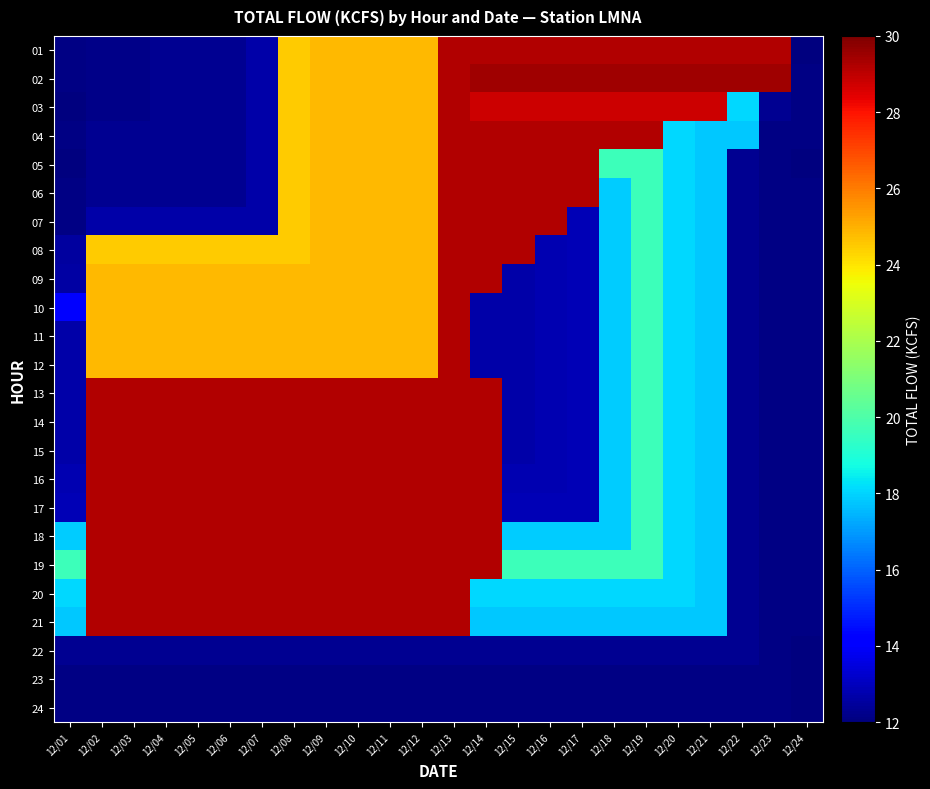

Reading left to right, list all the values displayed in this chart.

01: 12/01=12.1	12/02=12.2	12/03=12.2	12/04=12.3	12/05=12.3	12/06=12.3	12/07=12.7	12/08=24.5	12/09=24.8	12/10=24.8	12/11=24.8	12/12=24.8	12/13=29.2	12/14=29.2	12/15=29.2	12/16=29.2	12/17=29.2	12/18=29.2	12/19=29.2	12/20=29.2	12/21=29.2	12/22=29.2	12/23=29.2	12/24=12.0
02: 12/01=12.1	12/02=12.2	12/03=12.2	12/04=12.3	12/05=12.3	12/06=12.3	12/07=12.7	12/08=24.5	12/09=24.8	12/10=24.8	12/11=24.8	12/12=24.8	12/13=29.2	12/14=29.5	12/15=29.5	12/16=29.5	12/17=29.5	12/18=29.5	12/19=29.5	12/20=29.5	12/21=29.5	12/22=29.5	12/23=29.5	12/24=12.1
03: 12/01=12.0	12/02=12.2	12/03=12.2	12/04=12.3	12/05=12.3	12/06=12.3	12/07=12.7	12/08=24.5	12/09=24.8	12/10=24.8	12/11=24.8	12/12=24.8	12/13=29.2	12/14=28.8	12/15=28.8	12/16=28.8	12/17=28.8	12/18=28.8	12/19=28.8	12/20=28.8	12/21=28.8	12/22=18.1	12/23=12.3	12/24=12.1
04: 12/01=12.1	12/02=12.3	12/03=12.3	12/04=12.3	12/05=12.3	12/06=12.3	12/07=12.7	12/08=24.5	12/09=24.8	12/10=24.8	12/11=24.8	12/12=24.8	12/13=29.2	12/14=29.2	12/15=29.2	12/16=29.2	12/17=29.2	12/18=29.2	12/19=29.2	12/20=18.1	12/21=17.8	12/22=17.8	12/23=12.1	12/24=12.1
05: 12/01=12.0	12/02=12.3	12/03=12.3	12/04=12.3	12/05=12.3	12/06=12.3	12/07=12.7	12/08=24.5	12/09=24.8	12/10=24.8	12/11=24.8	12/12=24.8	12/13=29.2	12/14=29.2	12/15=29.2	12/16=29.2	12/17=29.2	12/18=19.6	12/19=19.6	12/20=18.1	12/21=17.8	12/22=12.3	12/23=12.1	12/24=12.0
06: 12/01=12.1	12/02=12.3	12/03=12.3	12/04=12.3	12/05=12.3	12/06=12.3	12/07=12.7	12/08=24.5	12/09=24.8	12/10=24.8	12/11=24.8	12/12=24.8	12/13=29.2	12/14=29.2	12/15=29.2	12/16=29.2	12/17=29.2	12/18=17.9	12/19=19.6	12/20=18.1	12/21=17.8	12/22=12.3	12/23=12.1	12/24=12.1
07: 12/01=12.1	12/02=12.7	12/03=12.7	12/04=12.7	12/05=12.7	12/06=12.7	12/07=12.7	12/08=24.5	12/09=24.8	12/10=24.8	12/11=24.8	12/12=24.8	12/13=29.2	12/14=29.2	12/15=29.2	12/16=29.2	12/17=12.9	12/18=17.9	12/19=19.6	12/20=18.1	12/21=17.8	12/22=12.3	12/23=12.1	12/24=12.1
08: 12/01=12.5	12/02=24.5	12/03=24.5	12/04=24.5	12/05=24.5	12/06=24.5	12/07=24.5	12/08=24.5	12/09=24.8	12/10=24.8	12/11=24.8	12/12=24.8	12/13=29.2	12/14=29.2	12/15=29.2	12/16=12.8	12/17=12.9	12/18=17.9	12/19=19.6	12/20=18.1	12/21=17.8	12/22=12.3	12/23=12.1	12/24=12.1
09: 12/01=12.6	12/02=24.8	12/03=24.8	12/04=24.8	12/05=24.8	12/06=24.8	12/07=24.8	12/08=24.8	12/09=24.8	12/10=24.8	12/11=24.8	12/12=24.8	12/13=29.2	12/14=29.2	12/15=12.7	12/16=12.8	12/17=12.9	12/18=17.9	12/19=19.6	12/20=18.1	12/21=17.8	12/22=12.3	12/23=12.1	12/24=12.1
10: 12/01=14.2	12/02=24.8	12/03=24.8	12/04=24.8	12/05=24.8	12/06=24.8	12/07=24.8	12/08=24.8	12/09=24.8	12/10=24.8	12/11=24.8	12/12=24.8	12/13=29.2	12/14=12.7	12/15=12.7	12/16=12.8	12/17=12.9	12/18=17.9	12/19=19.6	12/20=18.1	12/21=17.8	12/22=12.3	12/23=12.1	12/24=12.1
11: 12/01=12.7	12/02=24.8	12/03=24.8	12/04=24.8	12/05=24.8	12/06=24.8	12/07=24.8	12/08=24.8	12/09=24.8	12/10=24.8	12/11=24.8	12/12=24.8	12/13=29.2	12/14=12.7	12/15=12.7	12/16=12.8	12/17=12.9	12/18=17.9	12/19=19.6	12/20=18.1	12/21=17.8	12/22=12.3	12/23=12.1	12/24=12.1
12: 12/01=12.7	12/02=24.8	12/03=24.8	12/04=24.8	12/05=24.8	12/06=24.8	12/07=24.8	12/08=24.8	12/09=24.8	12/10=24.8	12/11=24.8	12/12=24.8	12/13=29.2	12/14=12.7	12/15=12.7	12/16=12.8	12/17=12.9	12/18=17.9	12/19=19.6	12/20=18.1	12/21=17.8	12/22=12.3	12/23=12.1	12/24=12.1
13: 12/01=12.7	12/02=29.2	12/03=29.2	12/04=29.2	12/05=29.2	12/06=29.2	12/07=29.2	12/08=29.2	12/09=29.2	12/10=29.2	12/11=29.2	12/12=29.2	12/13=29.2	12/14=29.2	12/15=12.7	12/16=12.8	12/17=12.9	12/18=17.9	12/19=19.6	12/20=18.1	12/21=17.8	12/22=12.3	12/23=12.1	12/24=12.1
14: 12/01=12.7	12/02=29.2	12/03=29.2	12/04=29.2	12/05=29.2	12/06=29.2	12/07=29.2	12/08=29.2	12/09=29.2	12/10=29.2	12/11=29.2	12/12=29.2	12/13=29.2	12/14=29.2	12/15=12.7	12/16=12.8	12/17=12.9	12/18=17.9	12/19=19.6	12/20=18.1	12/21=17.8	12/22=12.3	12/23=12.1	12/24=12.1
15: 12/01=12.7	12/02=29.2	12/03=29.2	12/04=29.2	12/05=29.2	12/06=29.2	12/07=29.2	12/08=29.2	12/09=29.2	12/10=29.2	12/11=29.2	12/12=29.2	12/13=29.2	12/14=29.2	12/15=12.7	12/16=12.8	12/17=12.9	12/18=17.9	12/19=19.6	12/20=18.1	12/21=17.8	12/22=12.3	12/23=12.1	12/24=12.1
16: 12/01=12.8	12/02=29.2	12/03=29.2	12/04=29.2	12/05=29.2	12/06=29.2	12/07=29.2	12/08=29.2	12/09=29.2	12/10=29.2	12/11=29.2	12/12=29.2	12/13=29.2	12/14=29.2	12/15=12.8	12/16=12.8	12/17=12.9	12/18=17.9	12/19=19.6	12/20=18.1	12/21=17.8	12/22=12.3	12/23=12.1	12/24=12.1
17: 12/01=12.9	12/02=29.2	12/03=29.2	12/04=29.2	12/05=29.2	12/06=29.2	12/07=29.2	12/08=29.2	12/09=29.2	12/10=29.2	12/11=29.2	12/12=29.2	12/13=29.2	12/14=29.2	12/15=12.9	12/16=12.9	12/17=12.9	12/18=17.9	12/19=19.6	12/20=18.1	12/21=17.8	12/22=12.3	12/23=12.1	12/24=12.1
18: 12/01=17.9	12/02=29.2	12/03=29.2	12/04=29.2	12/05=29.2	12/06=29.2	12/07=29.2	12/08=29.2	12/09=29.2	12/10=29.2	12/11=29.2	12/12=29.2	12/13=29.2	12/14=29.2	12/15=17.9	12/16=17.9	12/17=17.9	12/18=17.9	12/19=19.6	12/20=18.1	12/21=17.8	12/22=12.3	12/23=12.1	12/24=12.1
19: 12/01=19.6	12/02=29.2	12/03=29.2	12/04=29.2	12/05=29.2	12/06=29.2	12/07=29.2	12/08=29.2	12/09=29.2	12/10=29.2	12/11=29.2	12/12=29.2	12/13=29.2	12/14=29.2	12/15=19.6	12/16=19.6	12/17=19.6	12/18=19.6	12/19=19.6	12/20=18.1	12/21=17.8	12/22=12.3	12/23=12.1	12/24=12.1
20: 12/01=18.1	12/02=29.2	12/03=29.2	12/04=29.2	12/05=29.2	12/06=29.2	12/07=29.2	12/08=29.2	12/09=29.2	12/10=29.2	12/11=29.2	12/12=29.2	12/13=29.2	12/14=18.1	12/15=18.1	12/16=18.1	12/17=18.1	12/18=18.1	12/19=18.1	12/20=18.1	12/21=17.8	12/22=12.3	12/23=12.1	12/24=12.1
21: 12/01=17.8	12/02=29.2	12/03=29.2	12/04=29.2	12/05=29.2	12/06=29.2	12/07=29.2	12/08=29.2	12/09=29.2	12/10=29.2	12/11=29.2	12/12=29.2	12/13=29.2	12/14=17.8	12/15=17.8	12/16=17.8	12/17=17.8	12/18=17.8	12/19=17.8	12/20=17.8	12/21=17.8	12/22=12.3	12/23=12.1	12/24=12.1
22: 12/01=12.3	12/02=12.3	12/03=12.3	12/04=12.3	12/05=12.3	12/06=12.3	12/07=12.3	12/08=12.3	12/09=12.3	12/10=12.3	12/11=12.3	12/12=12.3	12/13=12.3	12/14=12.3	12/15=12.3	12/16=12.3	12/17=12.3	12/18=12.3	12/19=12.3	12/20=12.3	12/21=12.3	12/22=12.3	12/23=12.1	12/24=12.0
23: 12/01=12.1	12/02=12.1	12/03=12.1	12/04=12.1	12/05=12.1	12/06=12.1	12/07=12.1	12/08=12.1	12/09=12.1	12/10=12.1	12/11=12.1	12/12=12.1	12/13=12.1	12/14=12.1	12/15=12.1	12/16=12.1	12/17=12.1	12/18=12.1	12/19=12.1	12/20=12.1	12/21=12.1	12/22=12.1	12/23=12.1	12/24=12.0
24: 12/01=12.1	12/02=12.1	12/03=12.1	12/04=12.1	12/05=12.1	12/06=12.1	12/07=12.1	12/08=12.1	12/09=12.1	12/10=12.1	12/11=12.1	12/12=12.1	12/13=12.1	12/14=12.1	12/15=12.1	12/16=12.1	12/17=12.1	12/18=12.1	12/19=12.1	12/20=12.1	12/21=12.1	12/22=12.1	12/23=12.1	12/24=12.0